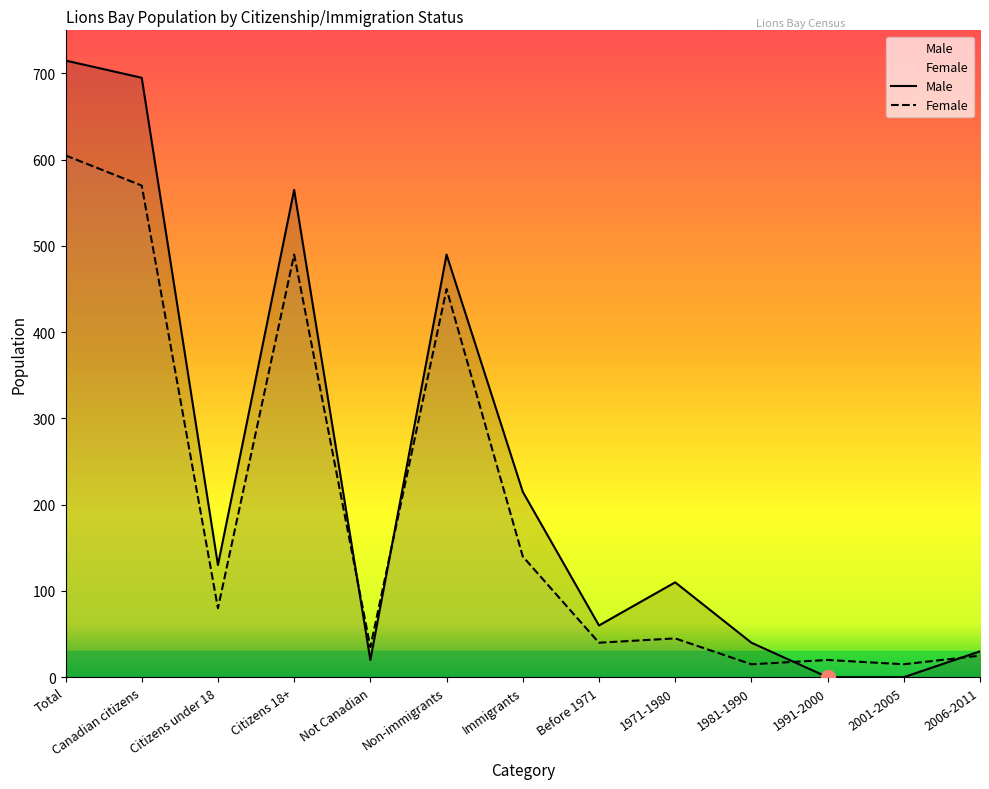

What is the highest value of the Female series?

605